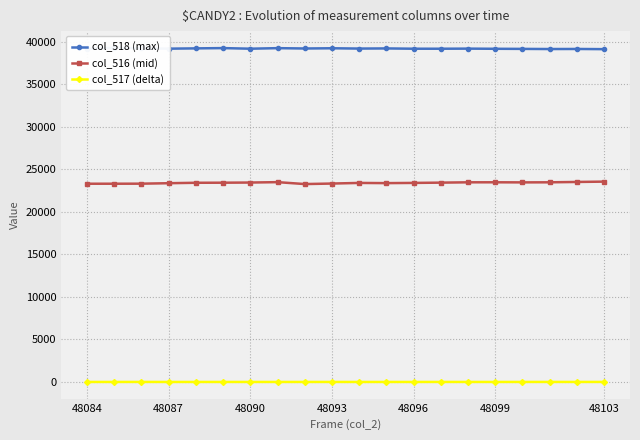

What is the minimum value for col_516 (mid)?

23282